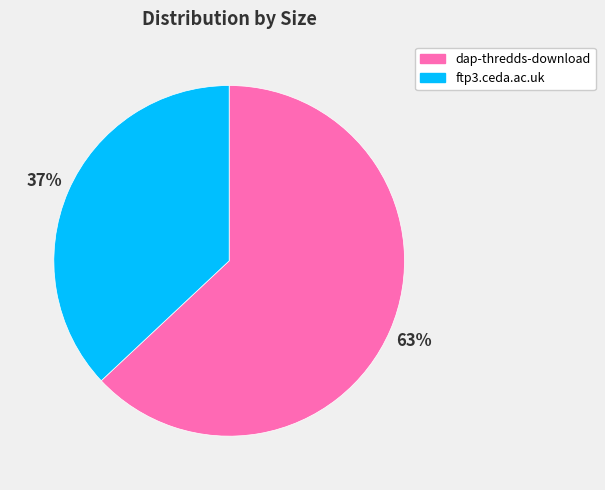

To the nearest percent, what portion does dap-thredds-download represent?

63%